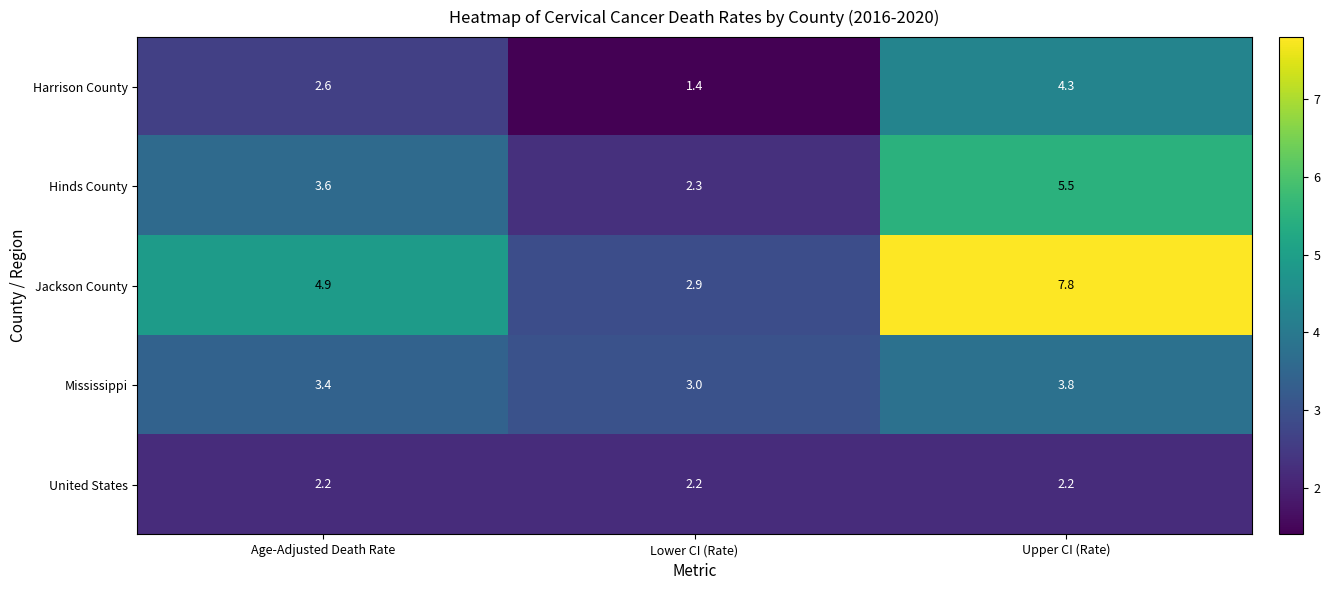

Which label corresponds to the smallest value in the chart?

Lower CI (Rate)